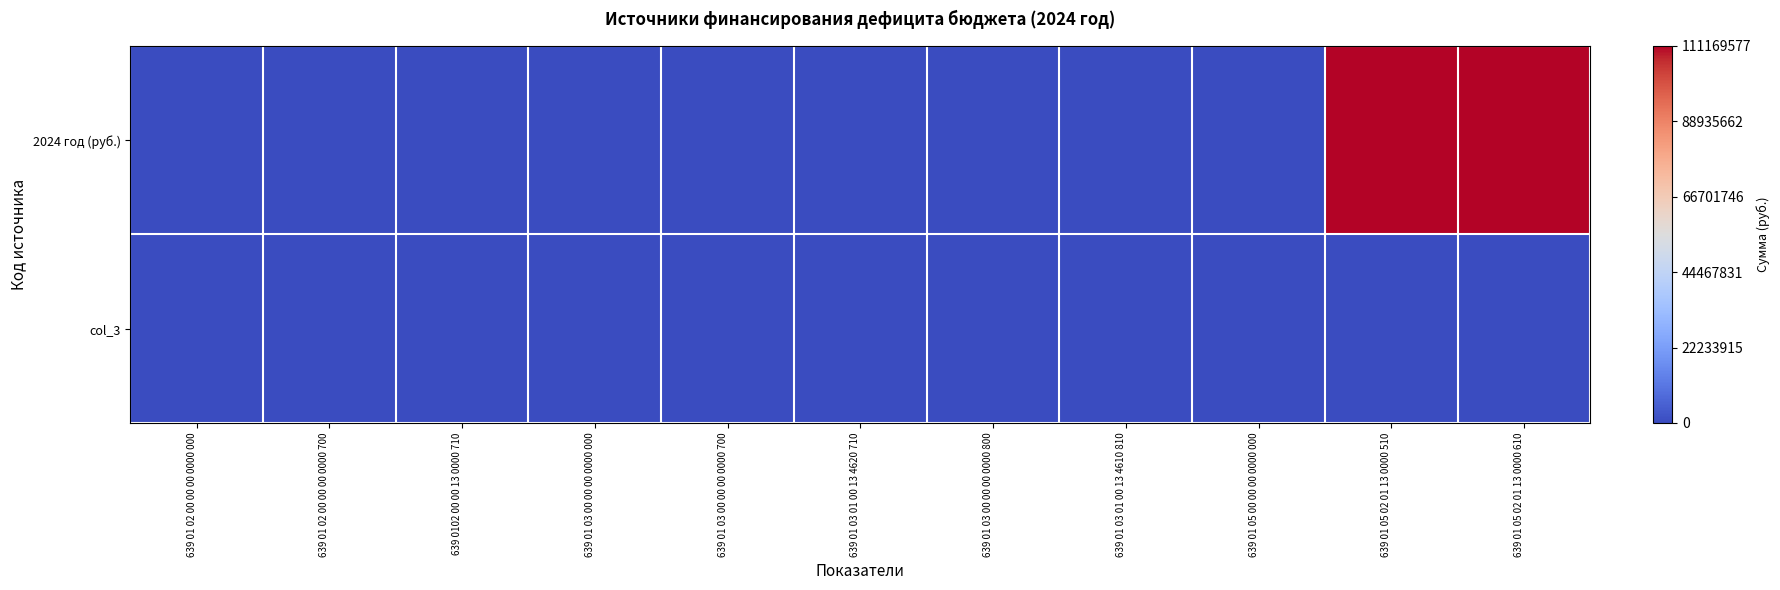

Reading left to right, transcribe all the data shown in this chart.

2024 год (руб.): 639 01 02 00 00 00 0000 000=0	639 01 02 00 00 00 0000 700=0	639 0102 00 00 13 0000 710=0	639 01 03 00 00 00 0000 000=0	639 01 03 00 00 00 0000 700=0	639 01 03 01 00 13 4620 710=0	639 01 03 00 00 00 0000 800=0	639 01 03 01 00 13 4610 810=0	639 01 05 00 00 00 0000 000=0	639 01 05 02 01 13 0000 510=1	639 01 05 02 01 13 0000 610=1
col_3: 639 01 02 00 00 00 0000 000=0	639 01 02 00 00 00 0000 700=0	639 0102 00 00 13 0000 710=0	639 01 03 00 00 00 0000 000=0	639 01 03 00 00 00 0000 700=0	639 01 03 01 00 13 4620 710=0	639 01 03 00 00 00 0000 800=0	639 01 03 01 00 13 4610 810=0	639 01 05 00 00 00 0000 000=0	639 01 05 02 01 13 0000 510=0	639 01 05 02 01 13 0000 610=0